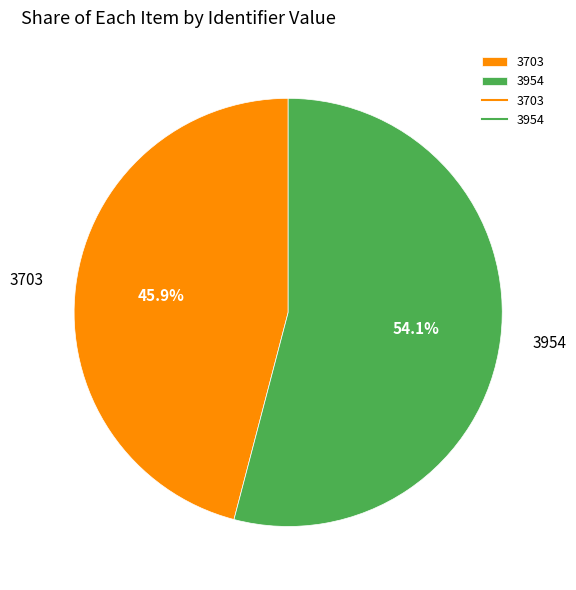

The 3703 slice represents 46% of the pie. True or false?

True